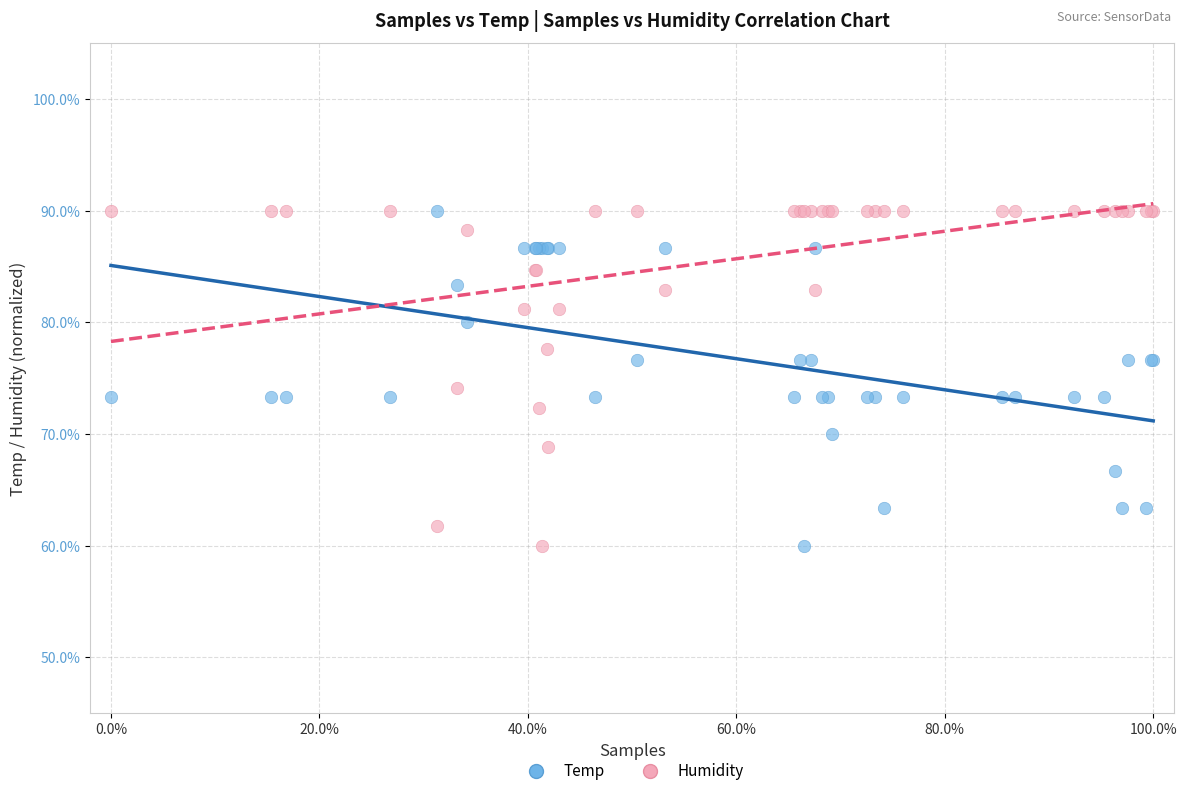

In the Temp series, what Y value is closest to 75?

73.3